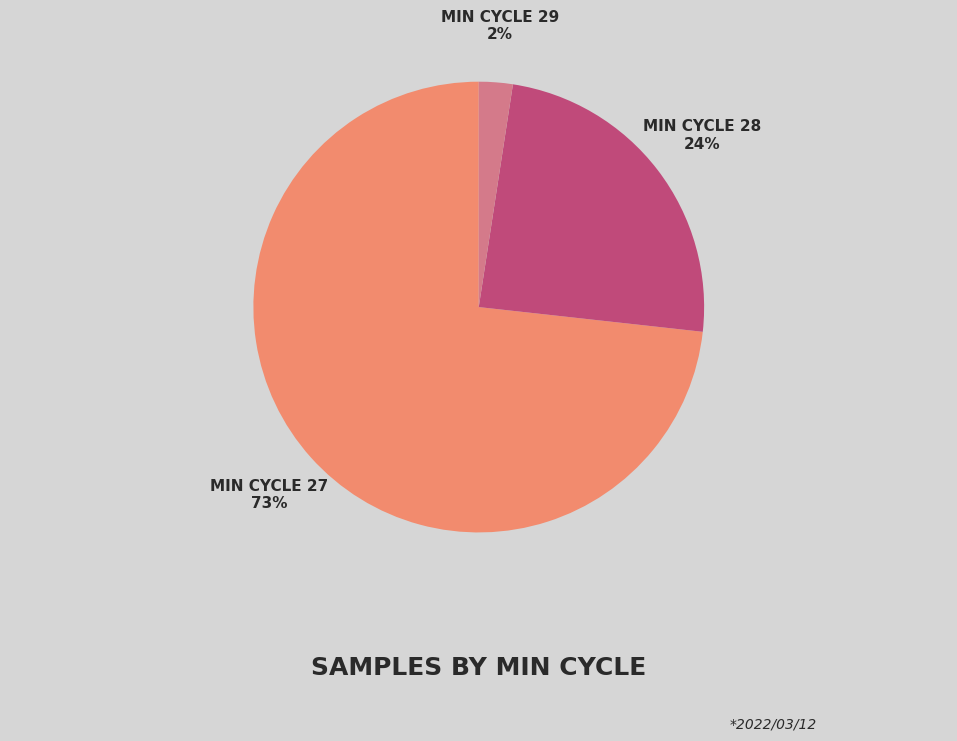

Does any single category account for the majority?

Yes